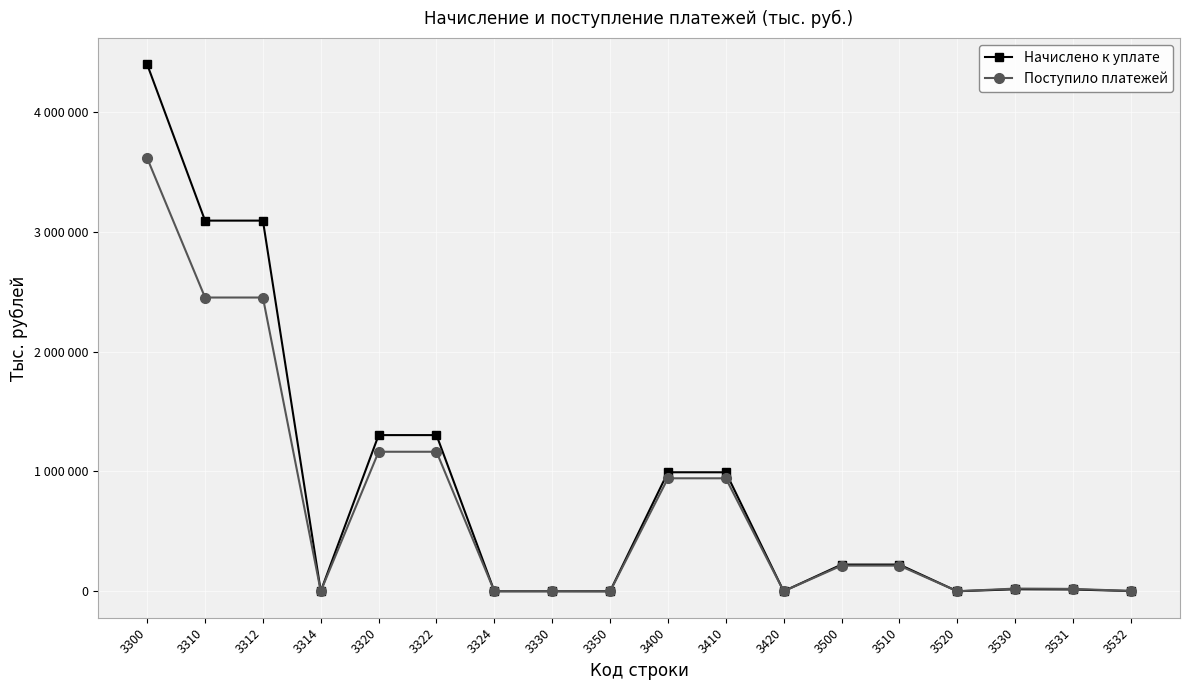

What is the lowest value of the Начислено к уплате series?

1